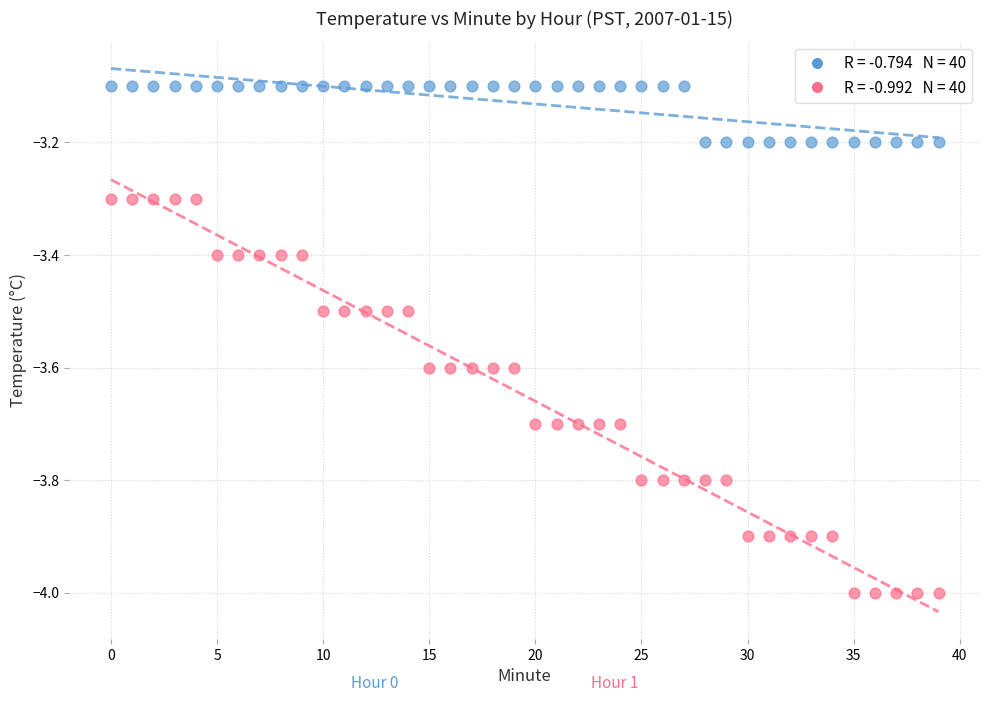

Across all data points, what is the range of Y values (max minus min)?

0.9